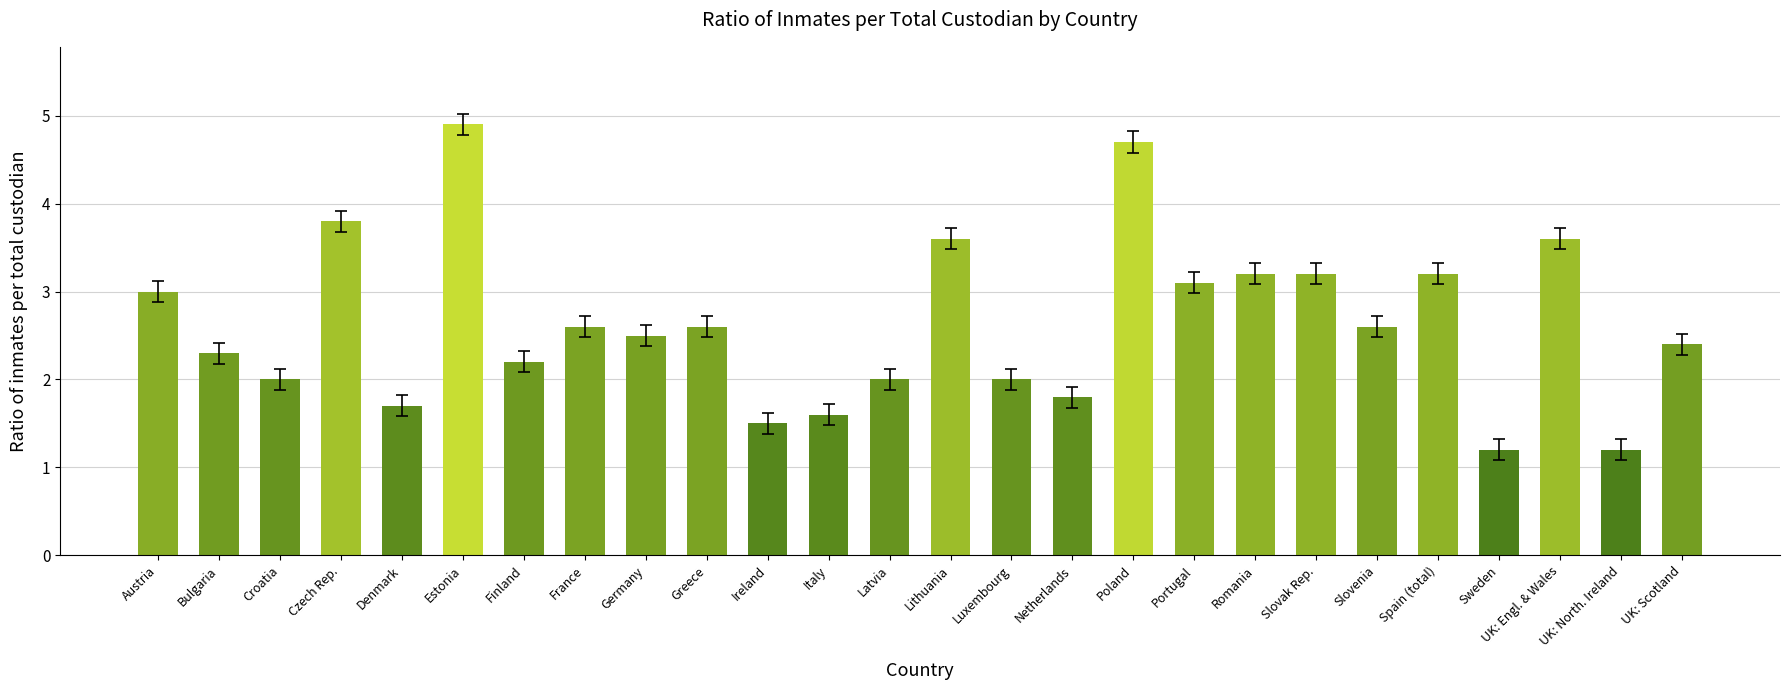

Where is the data nearest to the value 3?

Austria